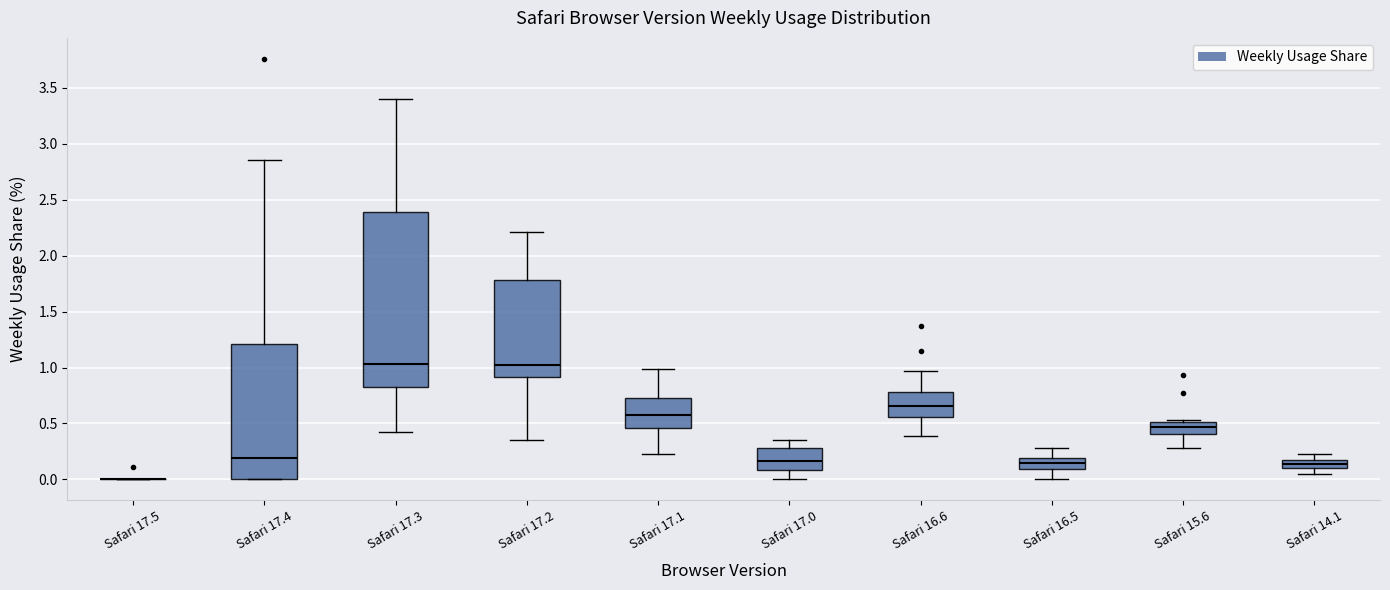

Which box is the tallest, from its lower edge to its upper edge?

Safari 17.3